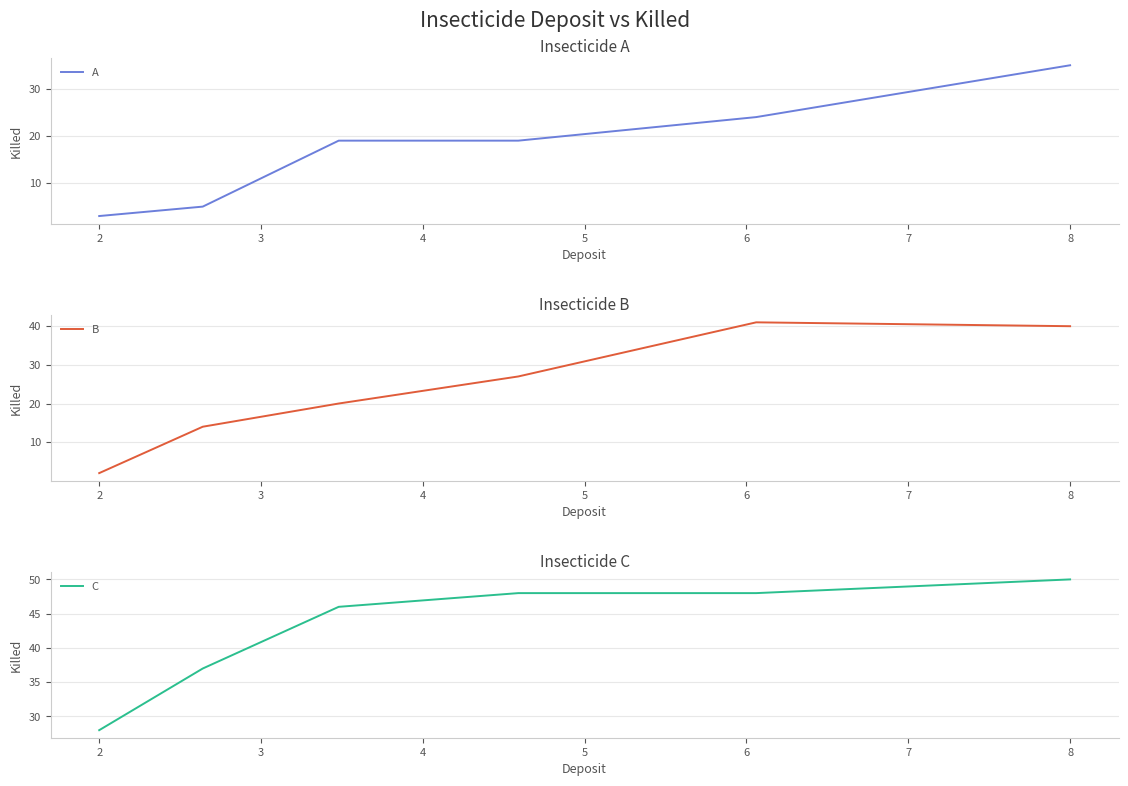

True or false: C and B cross at least once.

False